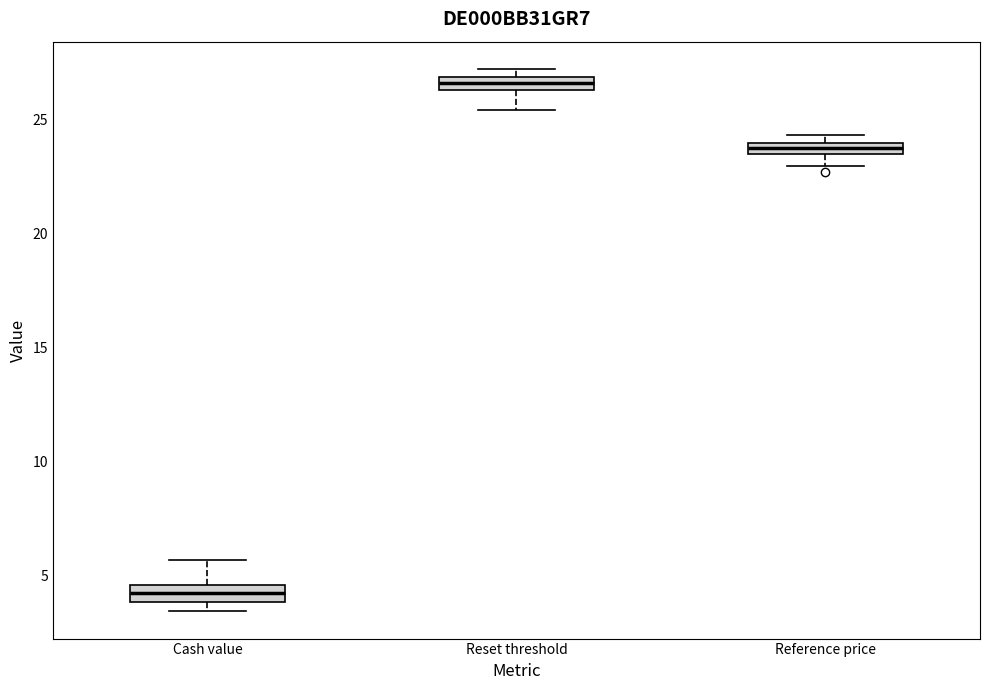

Which box's median line is the lowest?

Cash value